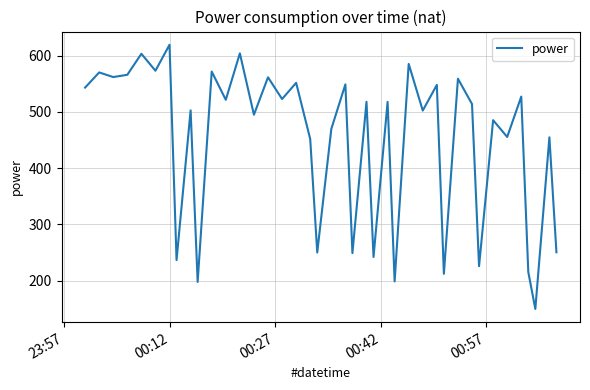

What is the smallest value displayed?

149.7